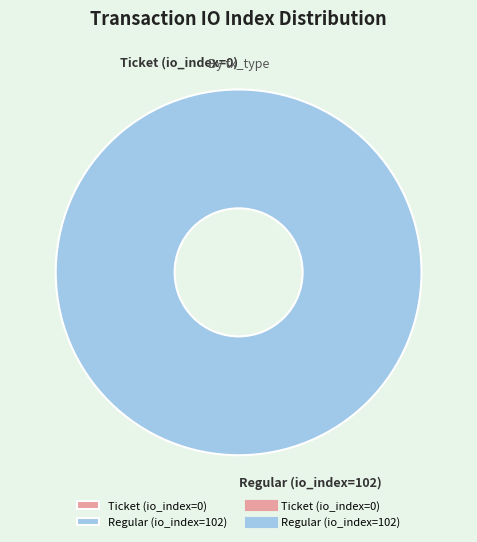

What is the majority slice?

Regular (io_index=102)